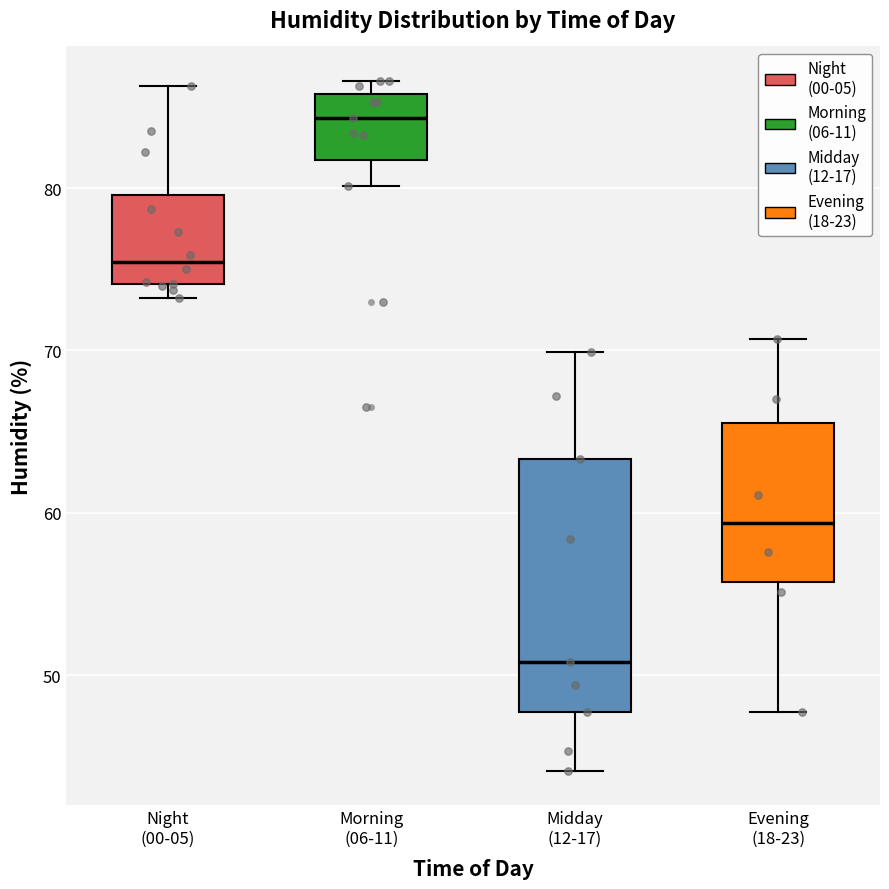

Where does the median line of the box for Midday (12-17) sit on the y-axis? The values are not printed on the chart, so give them approximately, as read against the axis.

51